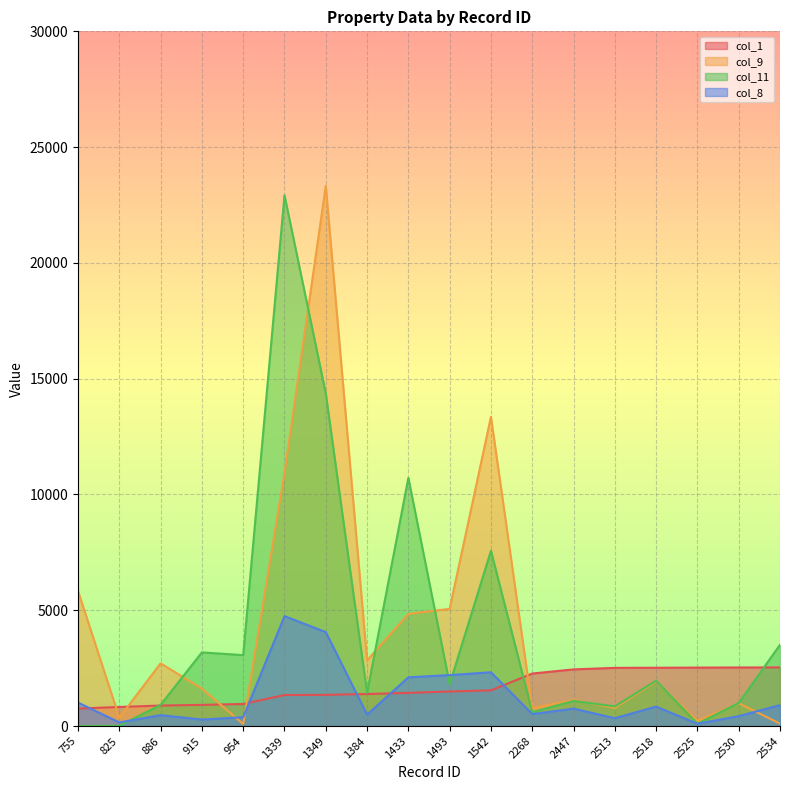

What is the difference between the second highest and minimum values in the col_11 series?

14359.5